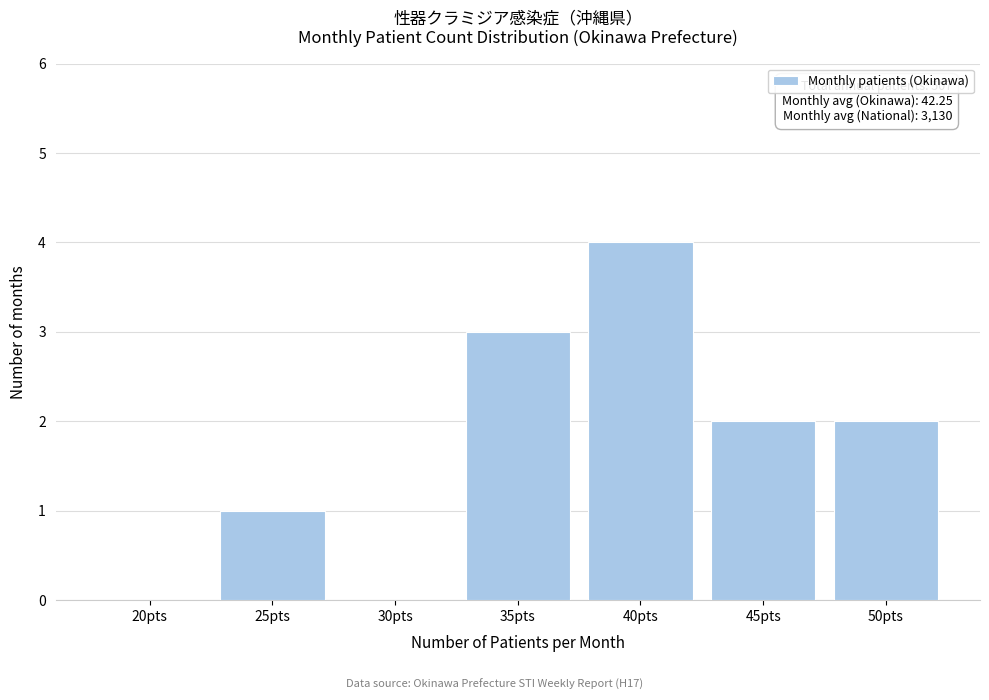

Reading left to right, transcribe all the data shown in this chart.

20pts=0	25pts=1	30pts=0	35pts=3	40pts=4	45pts=2	50pts=2